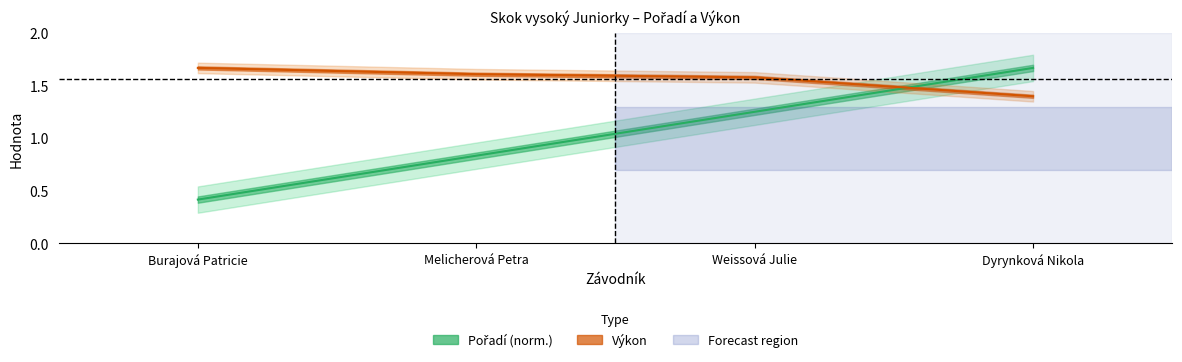

Where do Výkon and Pořadí first cross each other?

Weissová Julie and Dyrynková Nikola